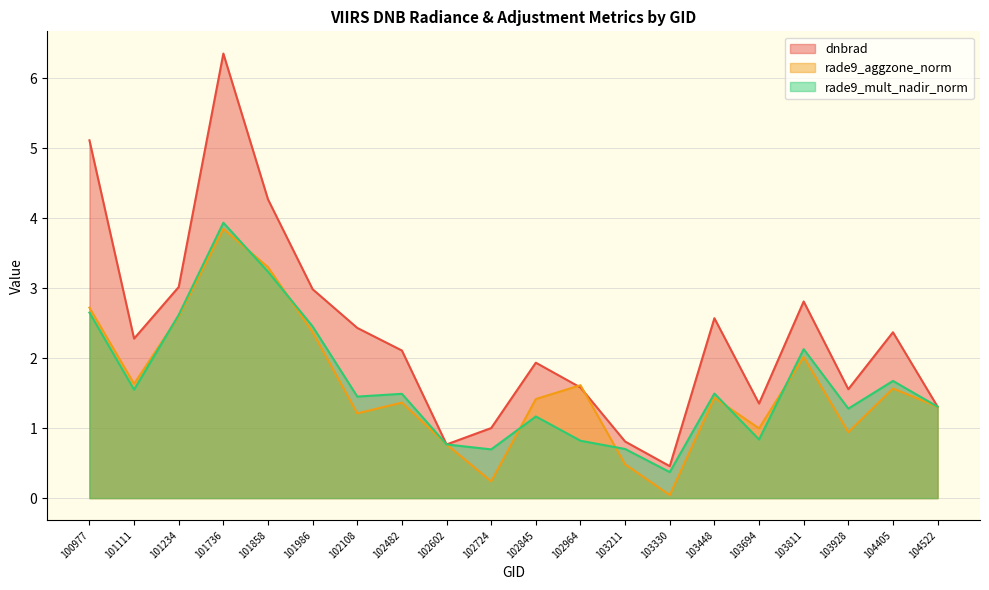

Is it true that dnbrad equals 0.5 at 103330?

True